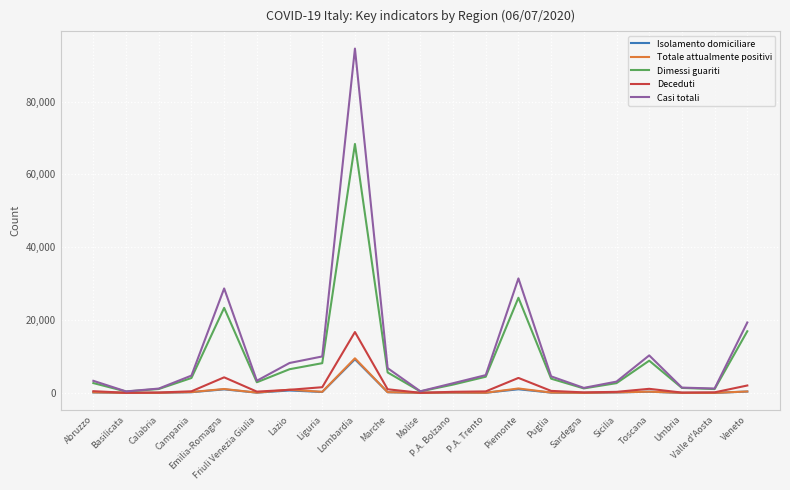

How many series are shown in this chart?

5